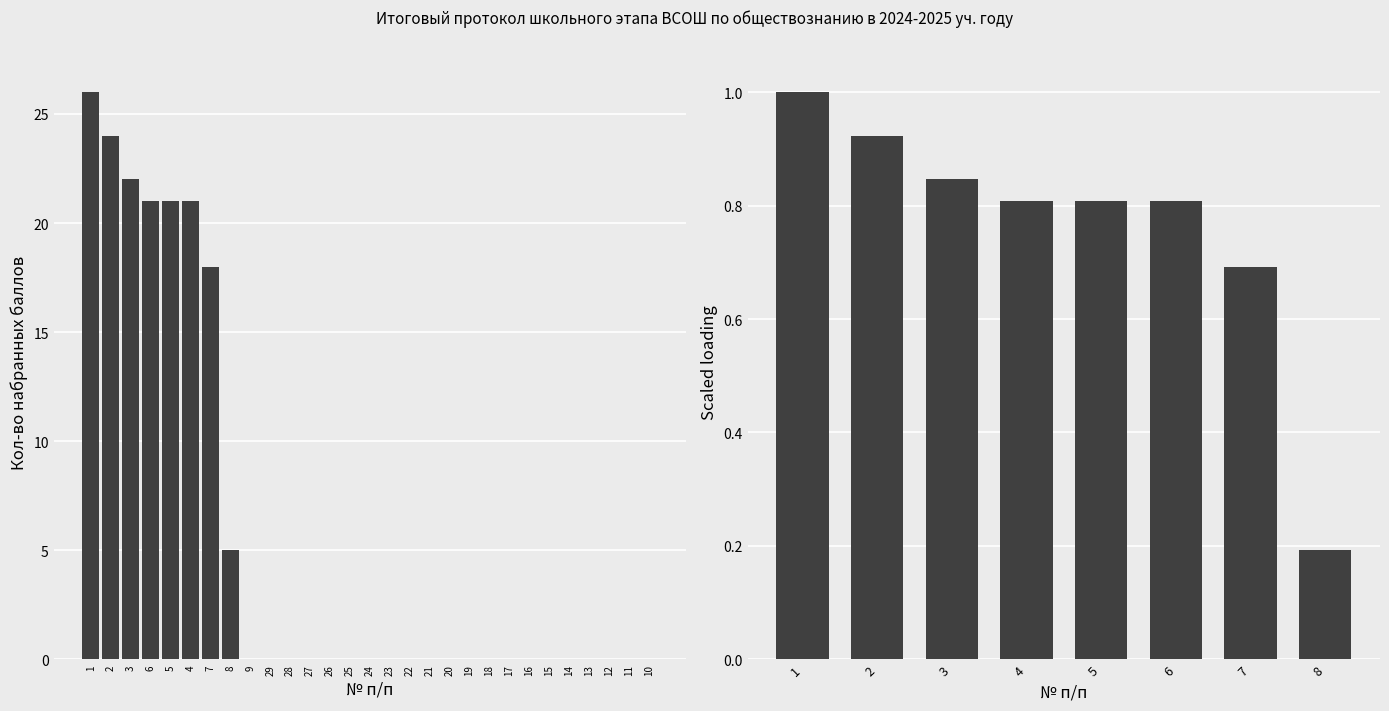

Is it true that the value at 22 is 0?

True